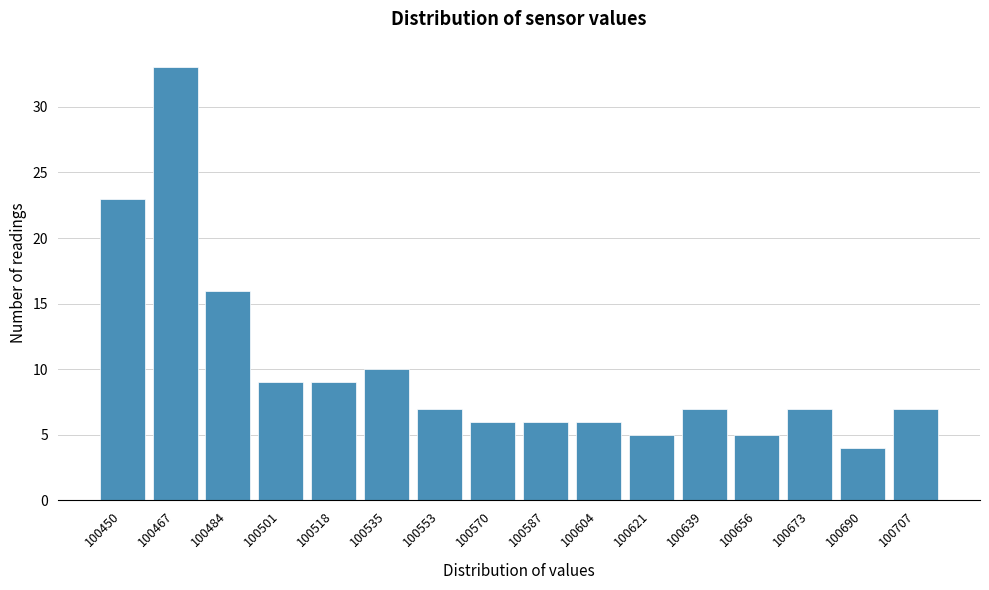

Reading left to right, transcribe all the data shown in this chart.

23	33	16	9	9	10	7	6	6	6	5	7	5	7	4	7